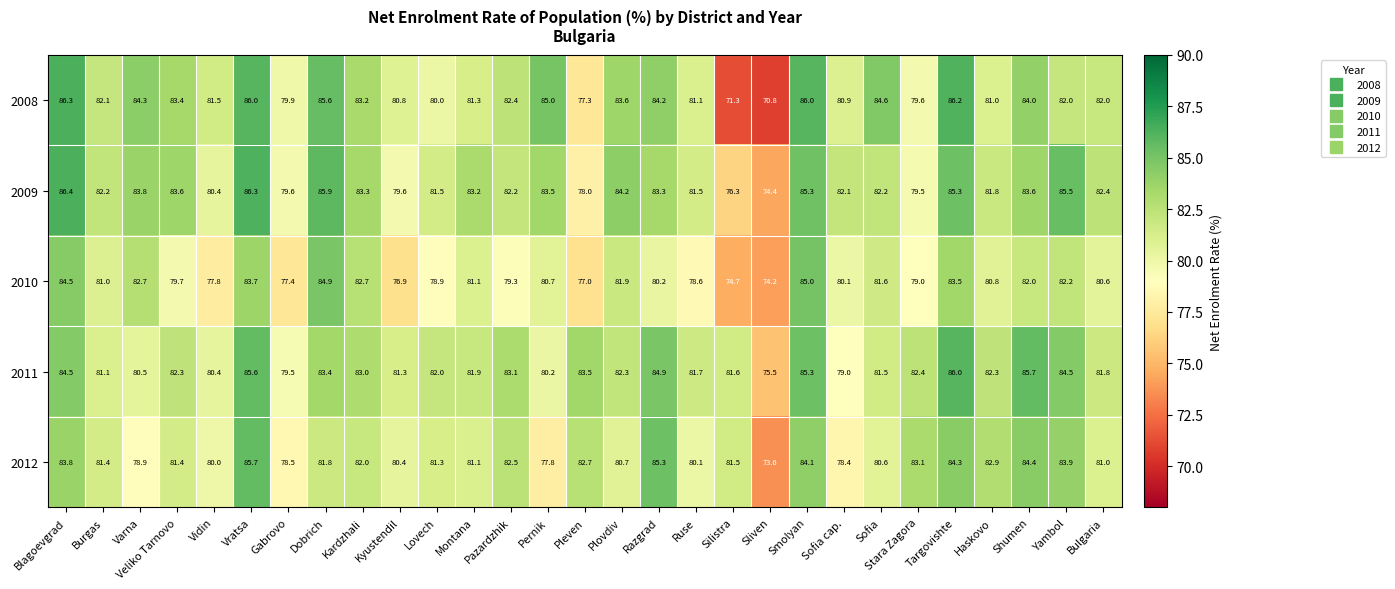

What is the difference between the maximum and minimum values in the 2011 series?

10.5